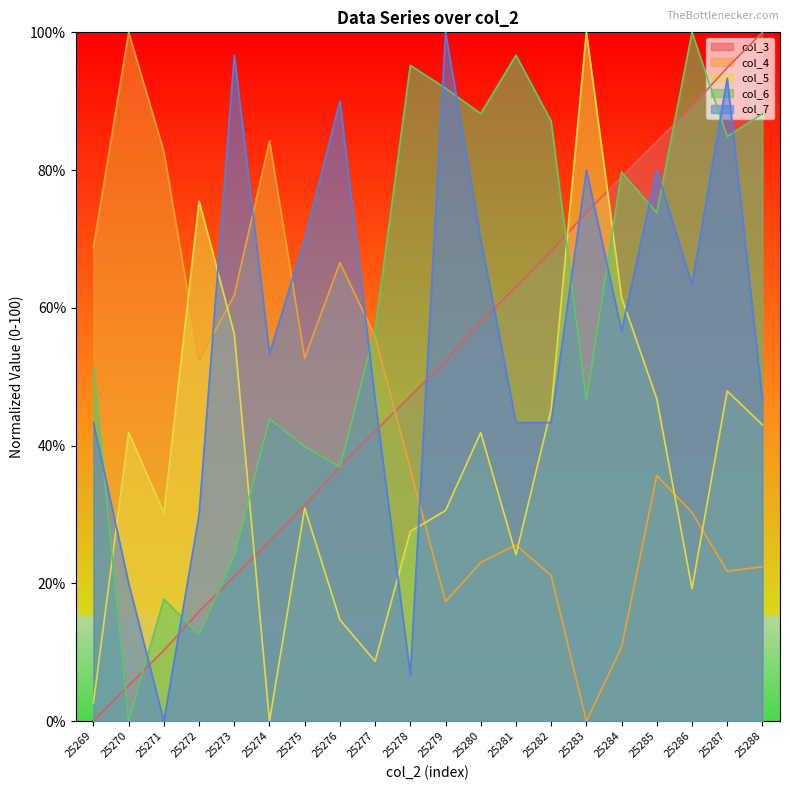

How many lines are shown in the chart?

5